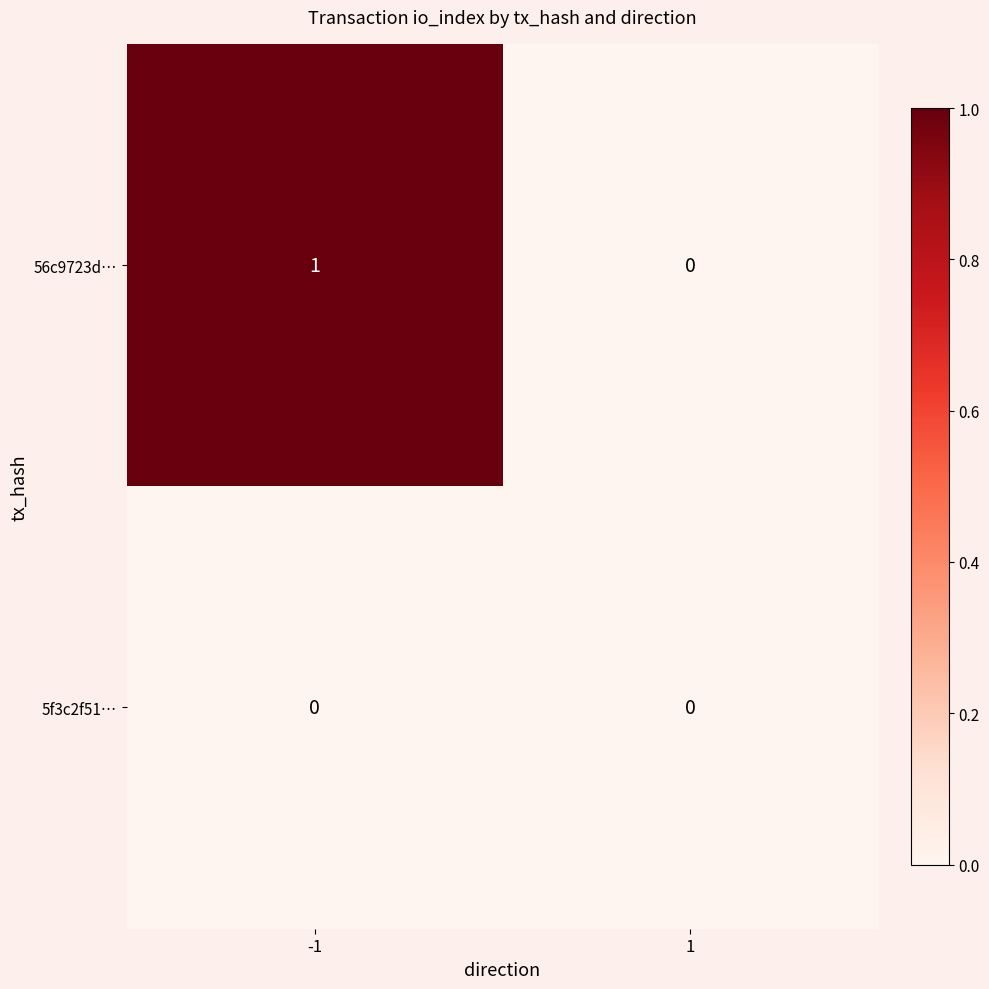

Which series has the largest total across all categories?

56c9723d…